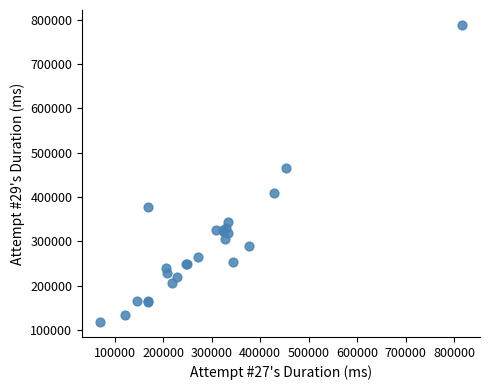

What Y value in the scatter plot is closest to 453033?

466005